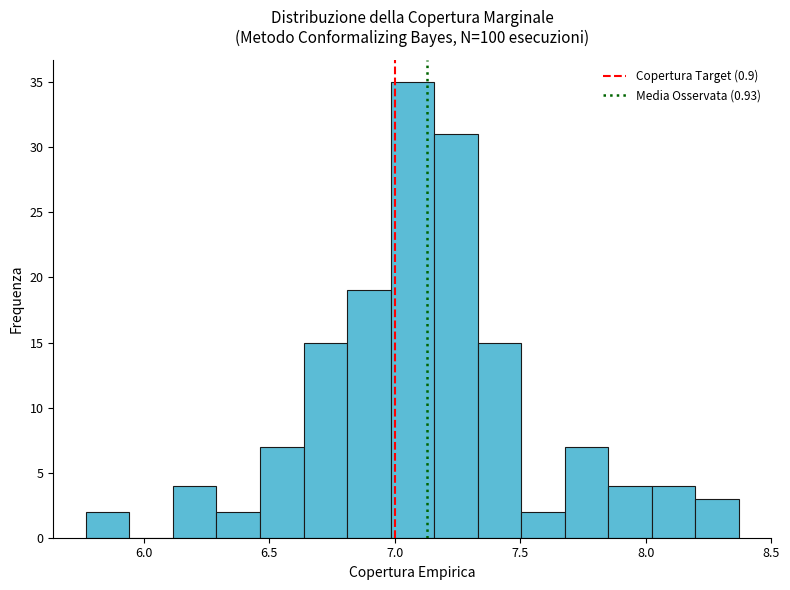

Read against the x-axis, roughly where is the centre of the tallest bar?

7.05